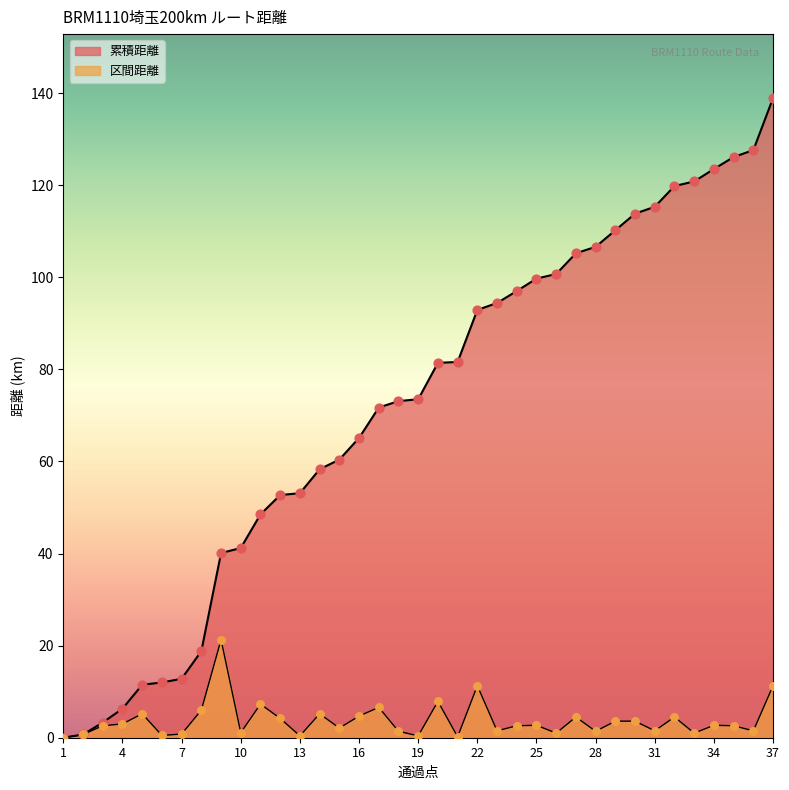

Which series has the largest total across all categories?

累積距離